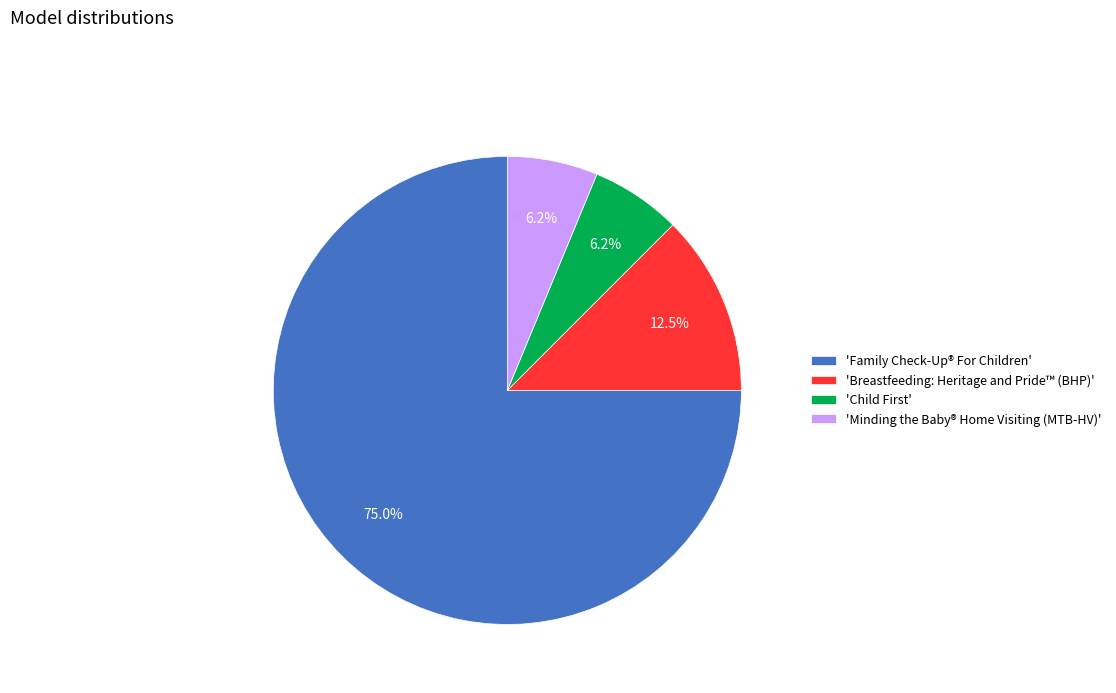

Approximately how many times larger is the value at 'Family Check-Up® For Children' compared to 'Breastfeeding: Heritage and Pride™ (BHP)'?

6.0